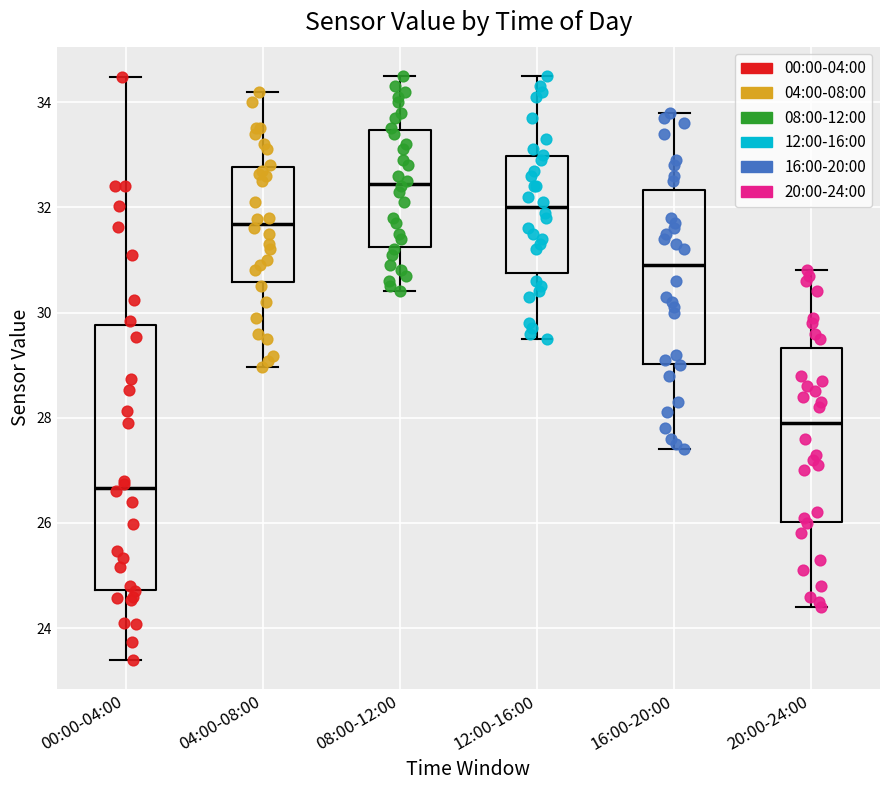

Which box is the tallest, from its lower edge to its upper edge?

00:00-04:00